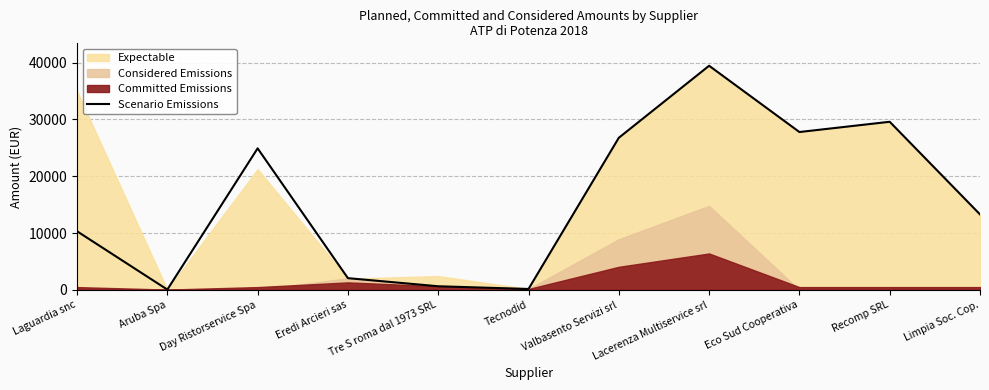

Reading left to right, extract all data points from this chart.

10324.9	60.0	24913.9	2072.3	646.6	170.0	26774.9	39450.0	27788.2	29591.0	13294.1